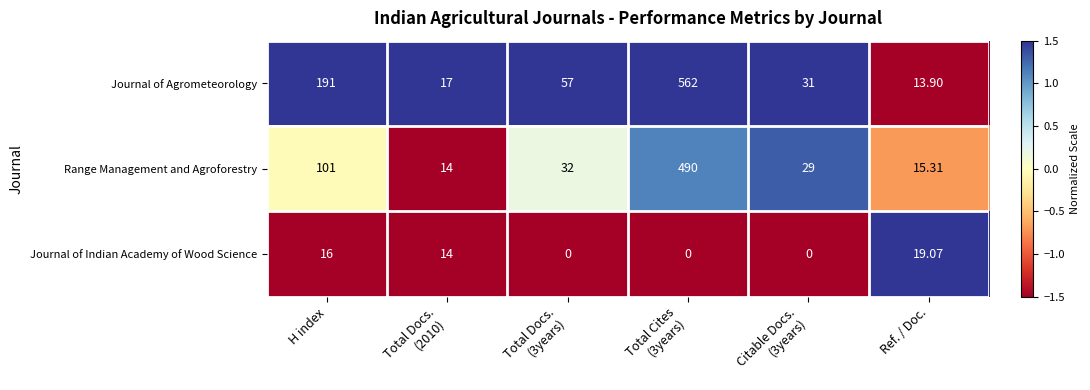

At which label does Journal of Indian Academy of Wood Science reach its peak?

Ref. / Doc.